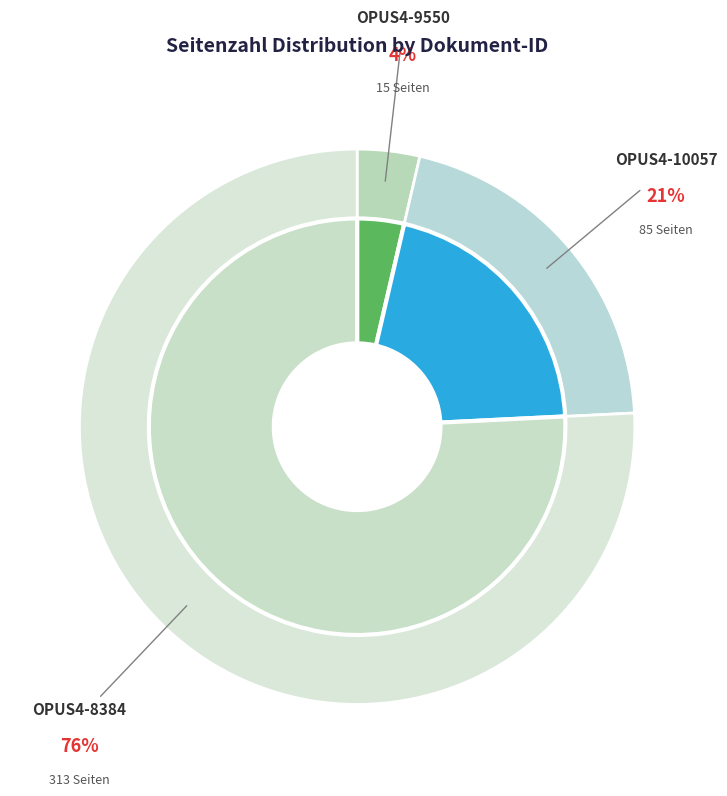

What is the smallest slice in the pie chart?

OPUS4-9550